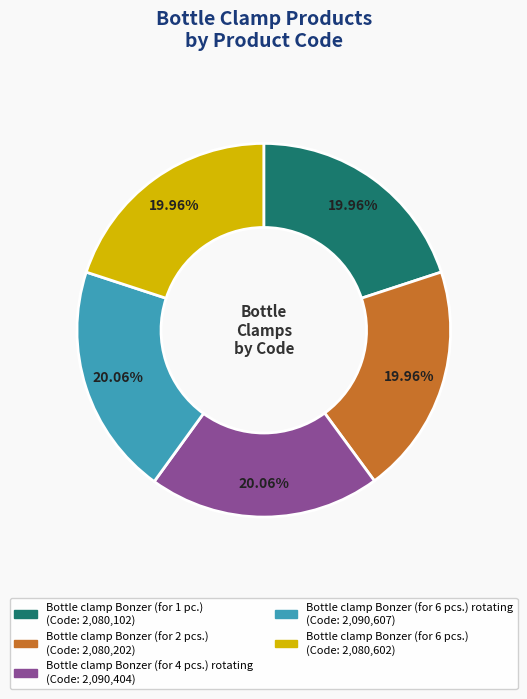

Is there any slice that represents more than half of the pie?

No